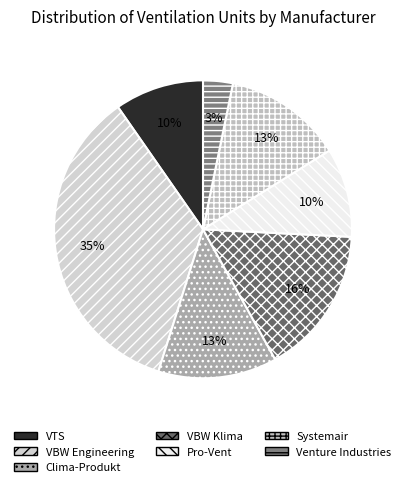

Does VTS represent more than half of the total?

No